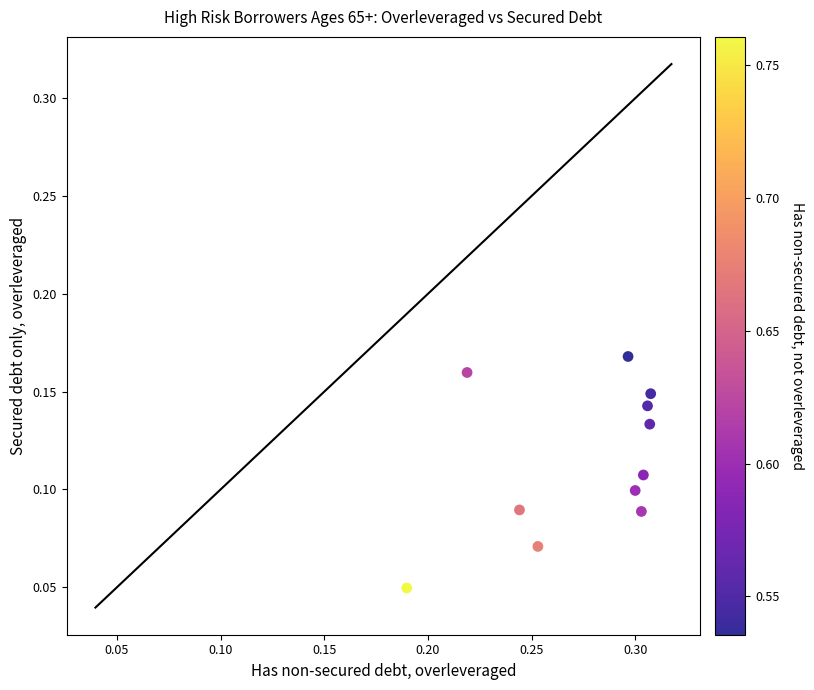

What is the average X value?

0.3